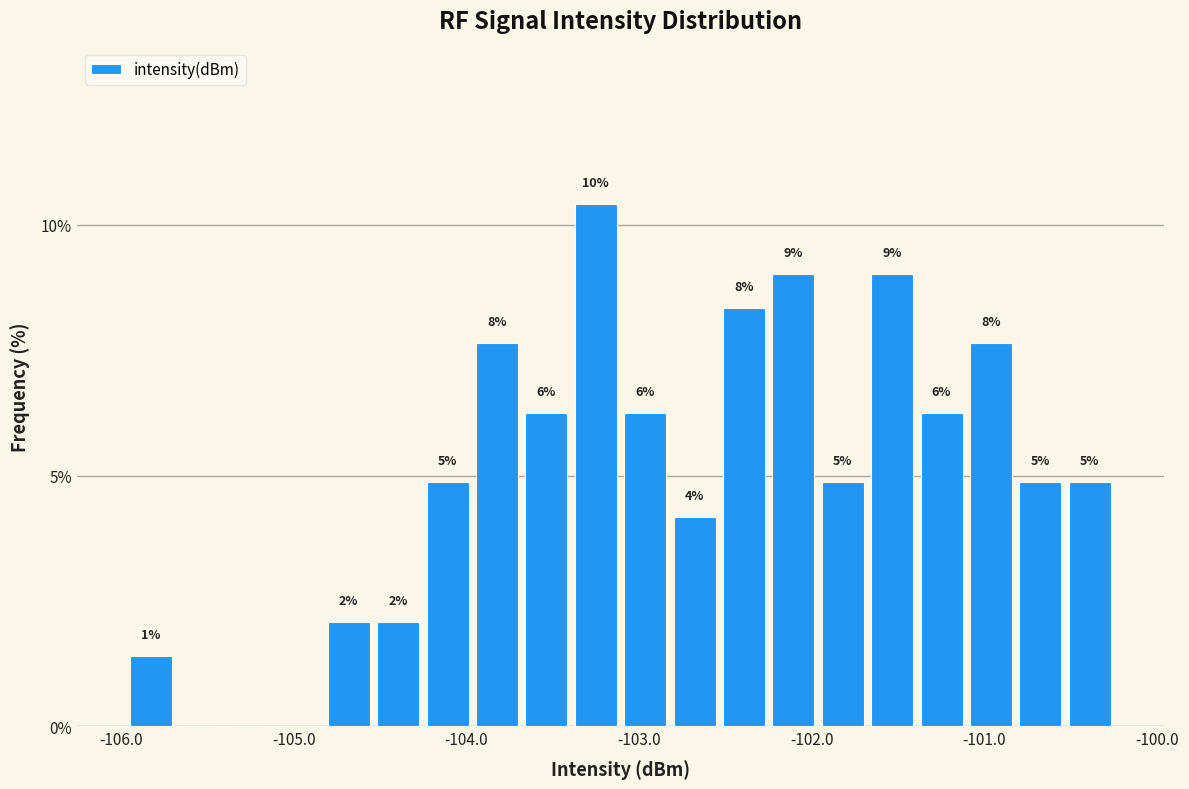

Read against the x-axis, roughly where is the centre of the tallest bar?

-103.3